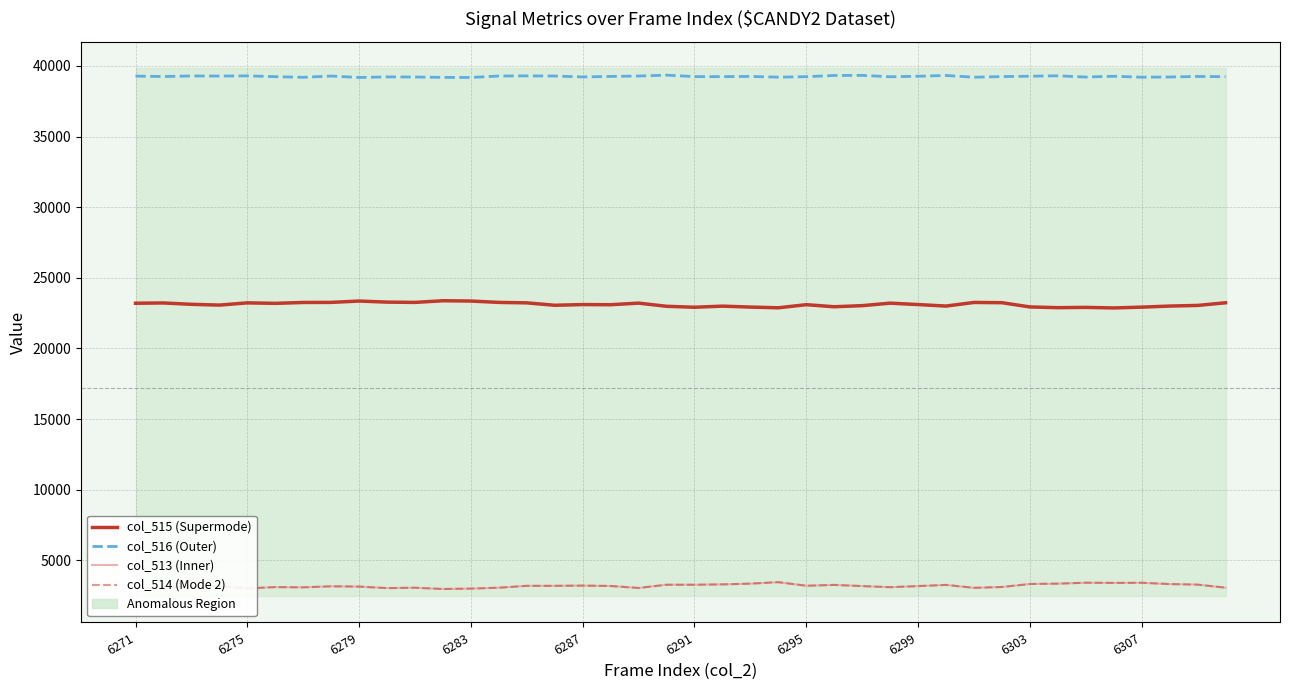

What is the maximum value shown in the chart?

39345